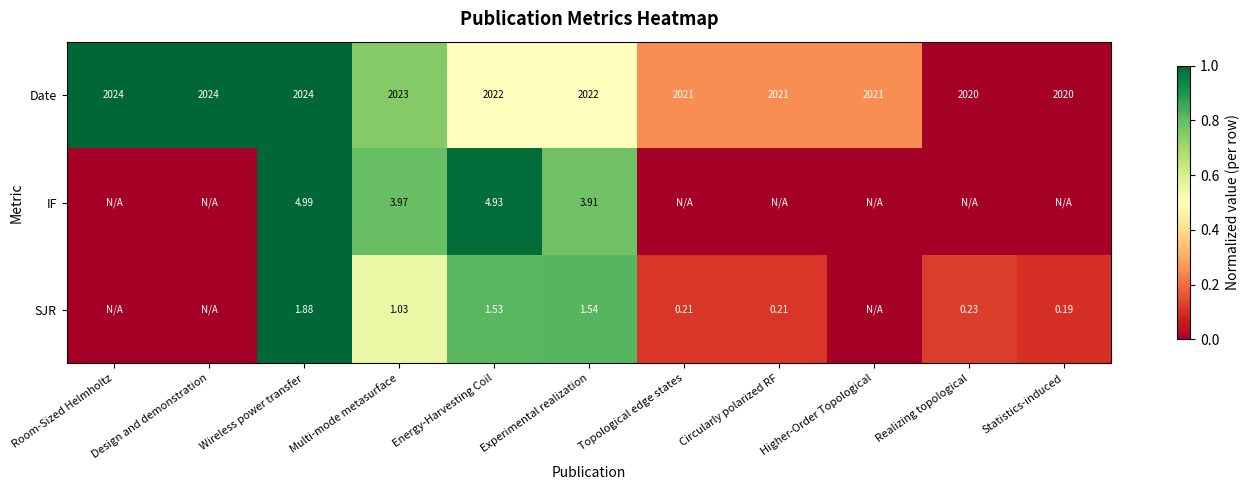

Is it true that IF equals 1.2 at Experimental realization?

False